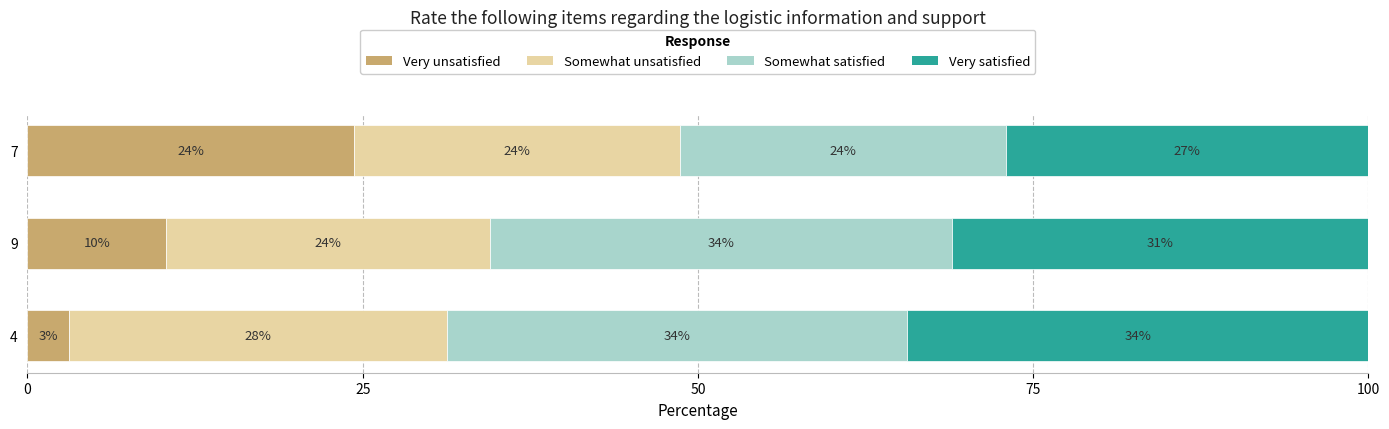

What are all the series names shown in the legend?

Very unsatisfied, Somewhat unsatisfied, Somewhat satisfied, Very satisfied